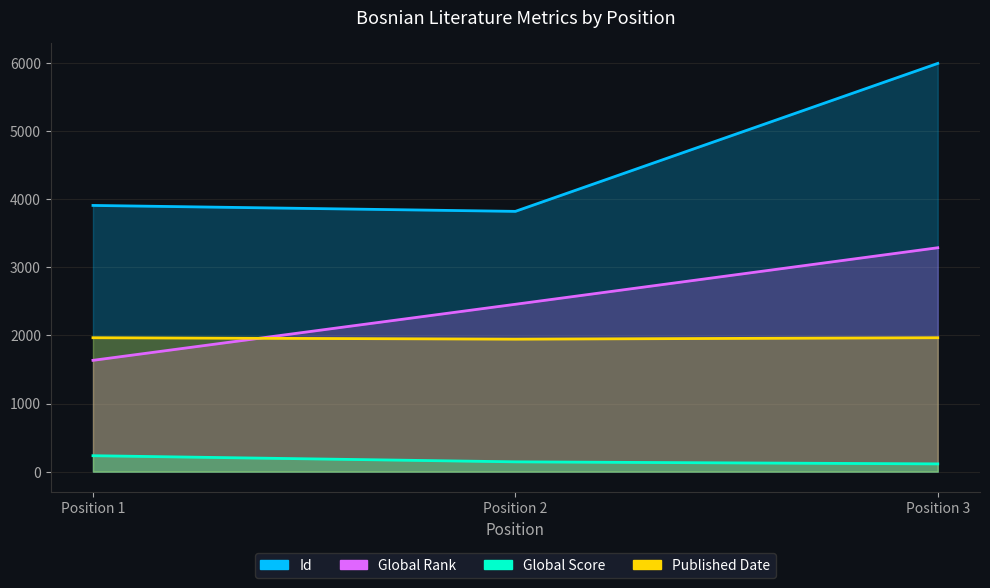

Which series changed the most between Position 1 and Position 3?

Id